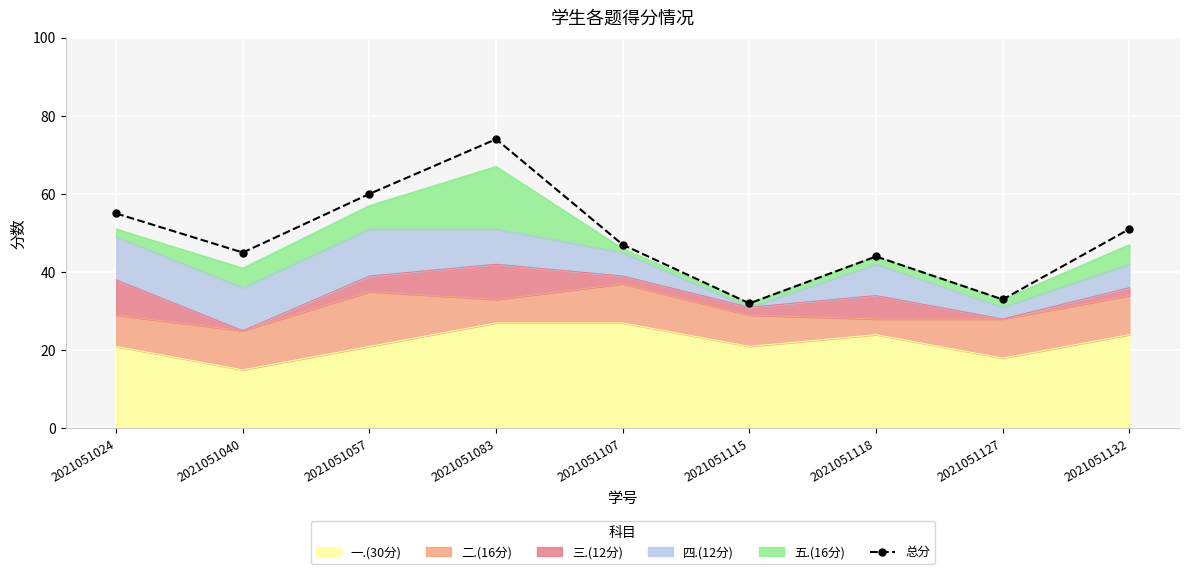

What is the maximum value shown in the chart?

74